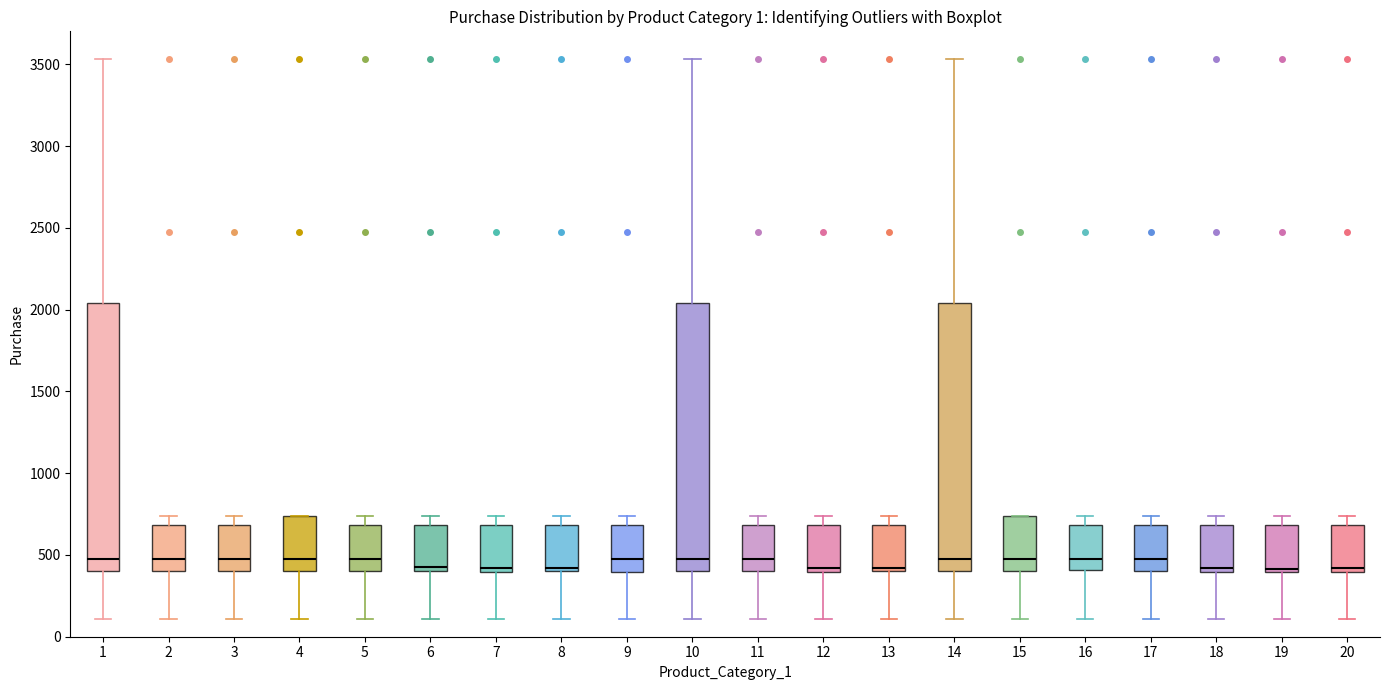

Reading left to right, read every box against the y-axis: the position of its median line, the range the box covers, and the ends of its whiskers. The values are not printed on the chart, so give them approximately, as read against the axis.

1: median 500, box 400 to 2050, whiskers 100 to 3550
2: median 500, box 400 to 700, whiskers 100 to 750
3: median 500, box 400 to 700, whiskers 100 to 750
4: median 500, box 400 to 750, whiskers 100 to 750
5: median 500, box 400 to 700, whiskers 100 to 750
6: median 400 (just above the box's lower edge), box 400 to 700, whiskers 100 to 750
7: median 400 (just above the box's lower edge), box 400 to 700, whiskers 100 to 750
8: median 400 (just above the box's lower edge), box 400 to 700, whiskers 100 to 750
9: median 500, box 400 to 700, whiskers 100 to 750
10: median 500, box 400 to 2050, whiskers 100 to 3550
11: median 500, box 400 to 700, whiskers 100 to 750
12: median 400 (just above the box's lower edge), box 400 to 700, whiskers 100 to 750
13: median 400 (just above the box's lower edge), box 400 to 700, whiskers 100 to 750
14: median 500, box 400 to 2050, whiskers 100 to 3550
15: median 500, box 400 to 750, whiskers 100 to 750
16: median 500, box 400 to 700, whiskers 100 to 750
17: median 500, box 400 to 700, whiskers 100 to 750
18: median 400 (just above the box's lower edge), box 400 to 700, whiskers 100 to 750
19: median 400 (just above the box's lower edge), box 400 to 700, whiskers 100 to 750
20: median 400 (just above the box's lower edge), box 400 to 700, whiskers 100 to 750